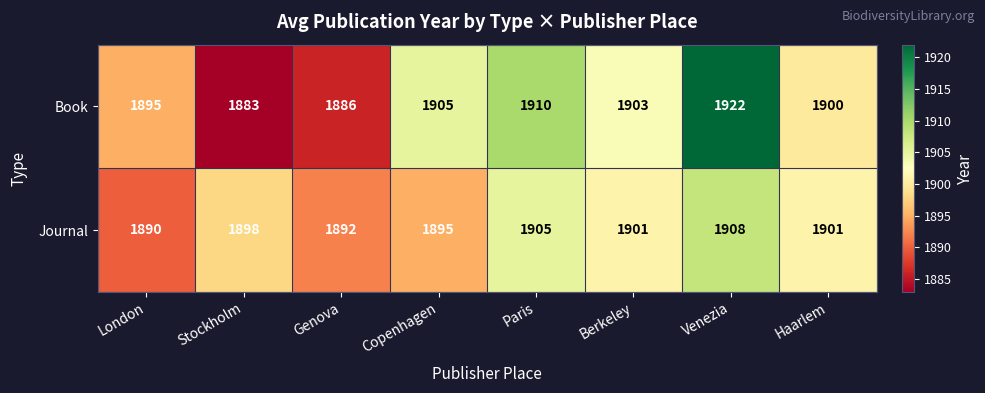

Is it true that Book equals 829 at Stockholm?

False